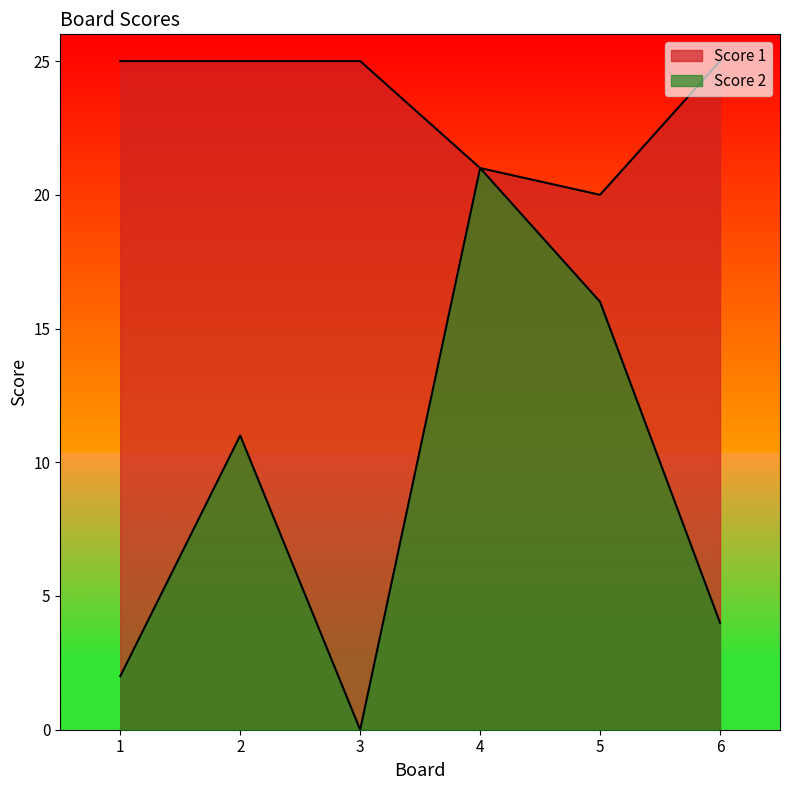

True or false: Score 2 and Score 1 cross at least once.

False